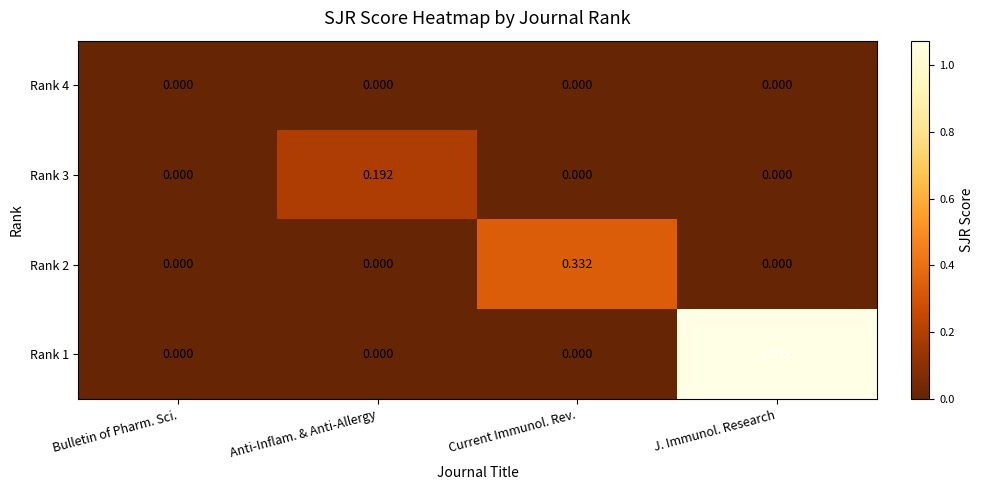

How many data points does each series have?

4